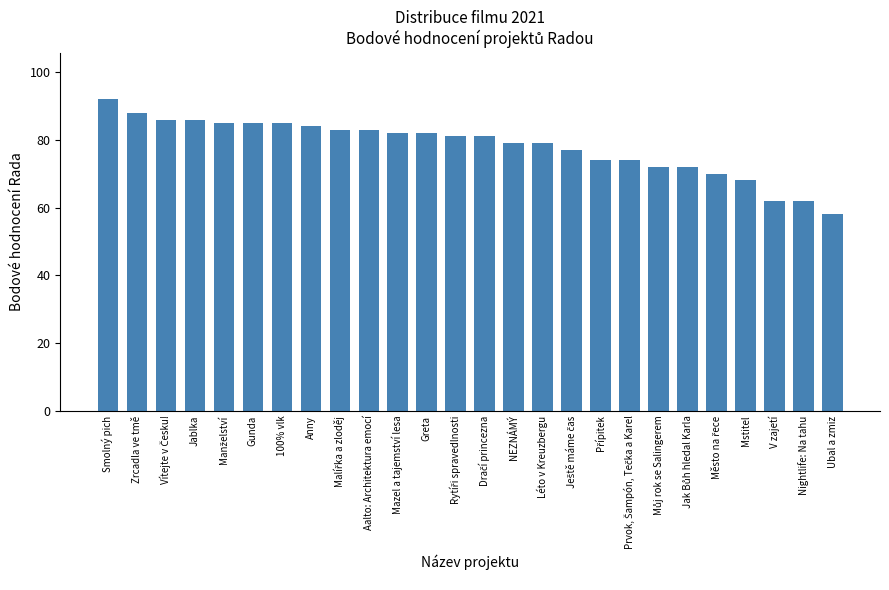

What is the sum of all values?

2030